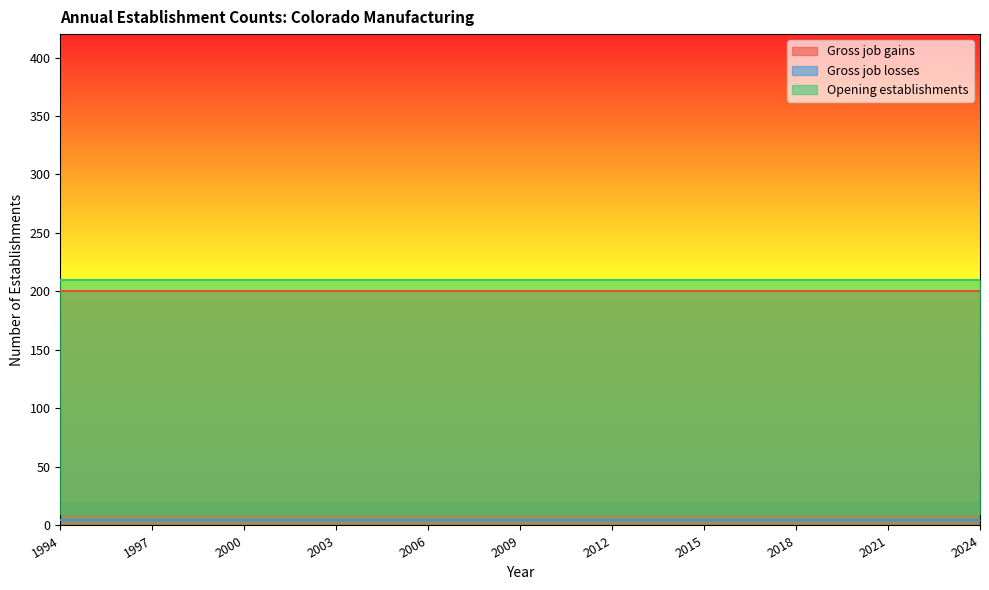

How many lines are shown in the chart?

3